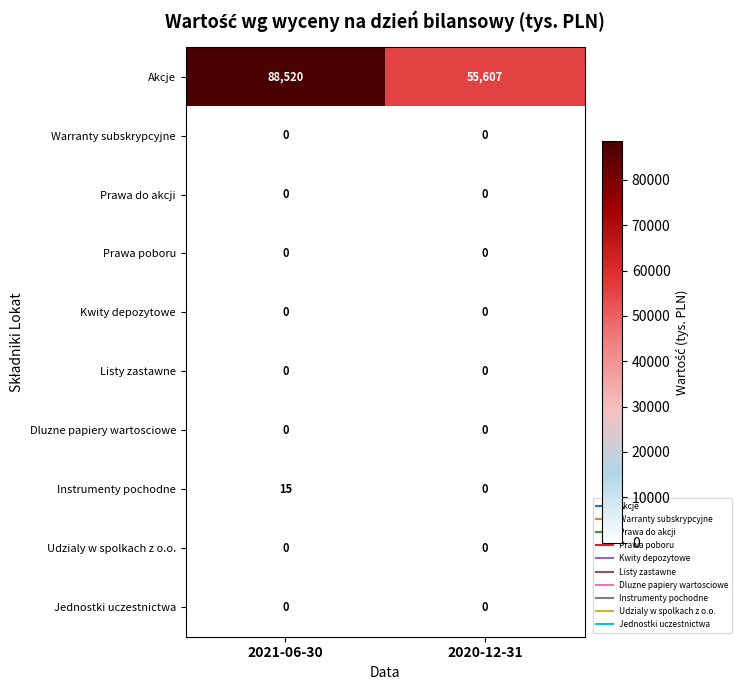

What is the greatest value displayed?

88520